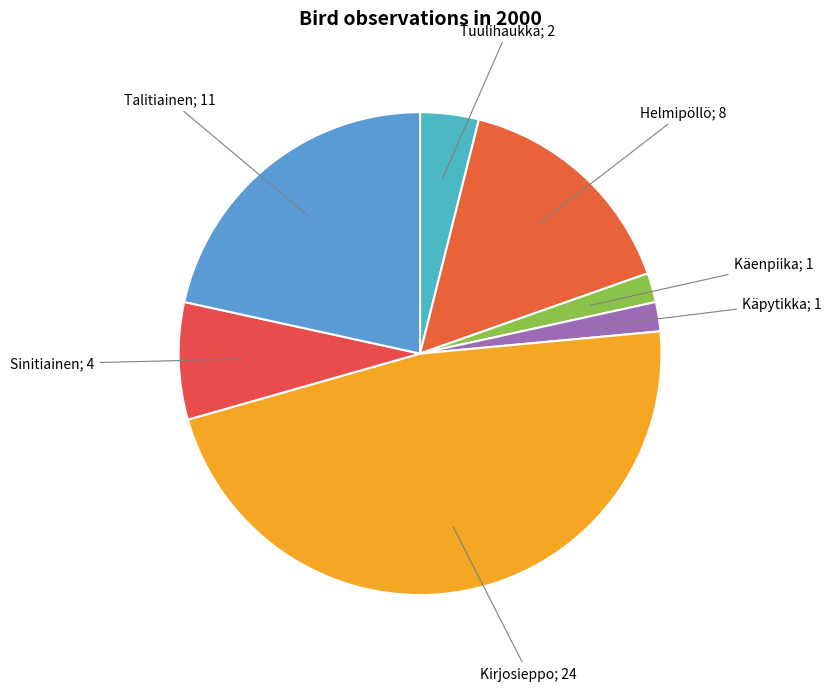

How many segments does this pie chart have?

7